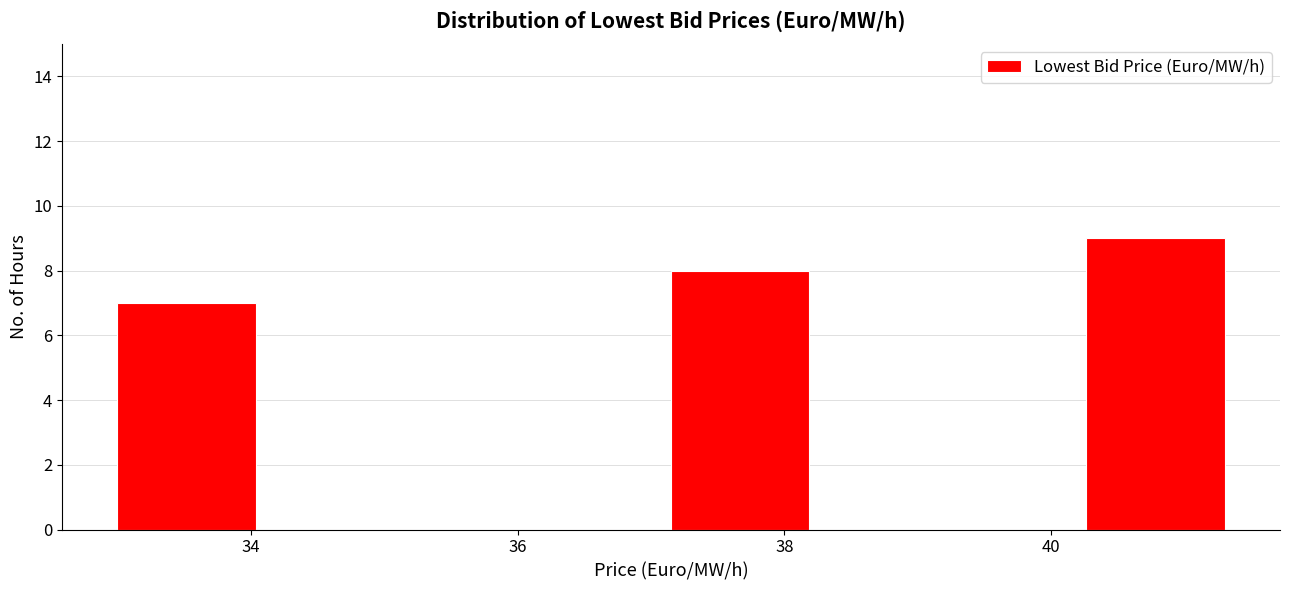

Reading left to right, transcribe this chart: for each bar, give the range it covers on the x-axis and its height. Neither the bar edges nor the heights are printed on the chart, so give them approximately, as read against the axes.

33.0 to 34.0: 7
34.0 to 35.0: 0
35.0 to 36.2: 0
36.2 to 37.2: 0
37.2 to 38.2: 8
38.2 to 39.2: 0
39.2 to 40.2: 0
40.2 to 41.4: 9